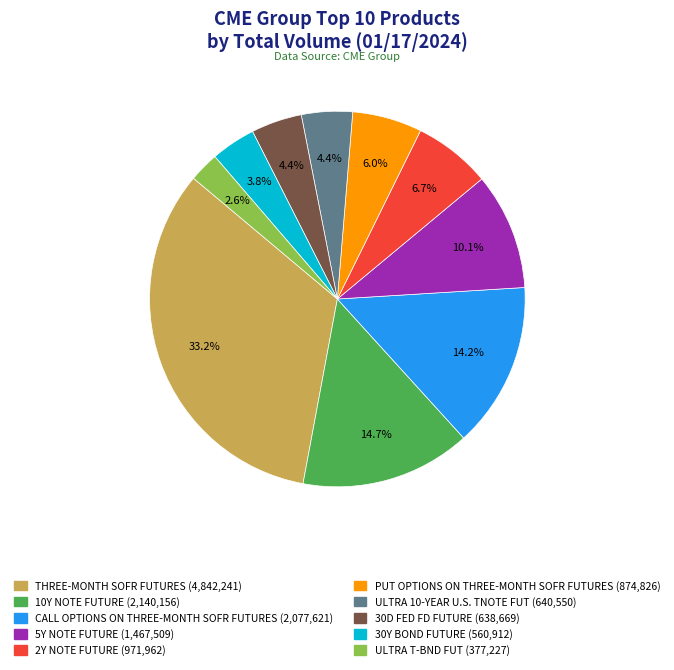

Is there any slice that represents more than half of the pie?

No